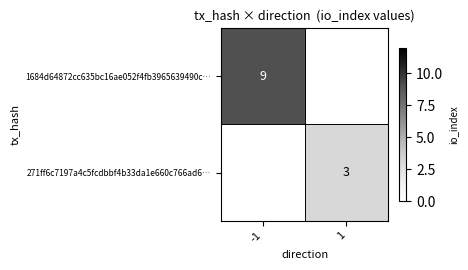

Is the value of 1684d64872cc635bc16ae052f4fb3965639490c… at -1 greater than the value of 271ff6c7197a4c5fcdbbf4b33da1e660c766ad6… at 1?

Yes